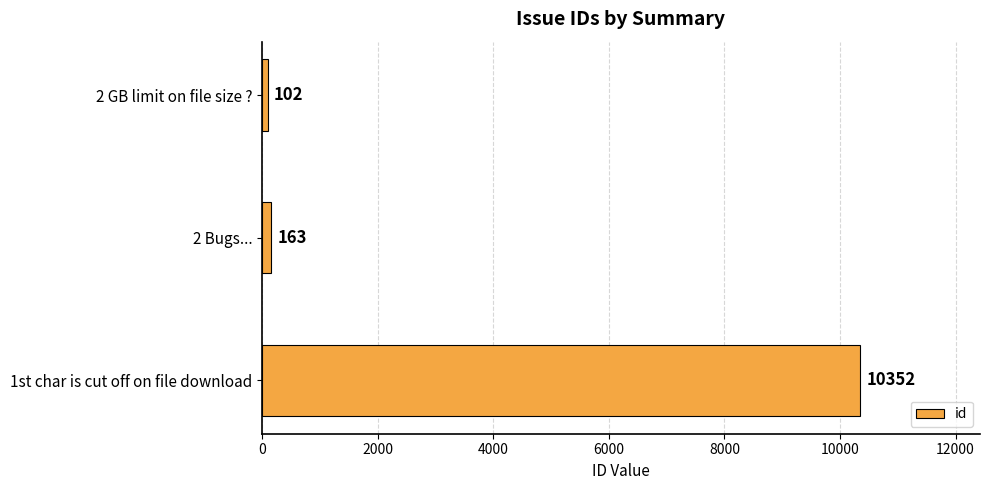

How many series are shown in this chart?

1